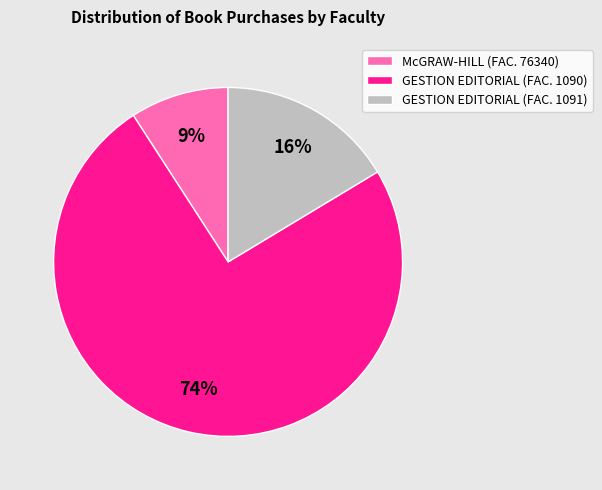

To the nearest percent, what portion does GESTION EDITORIAL (FAC. 1091) represent?

16%